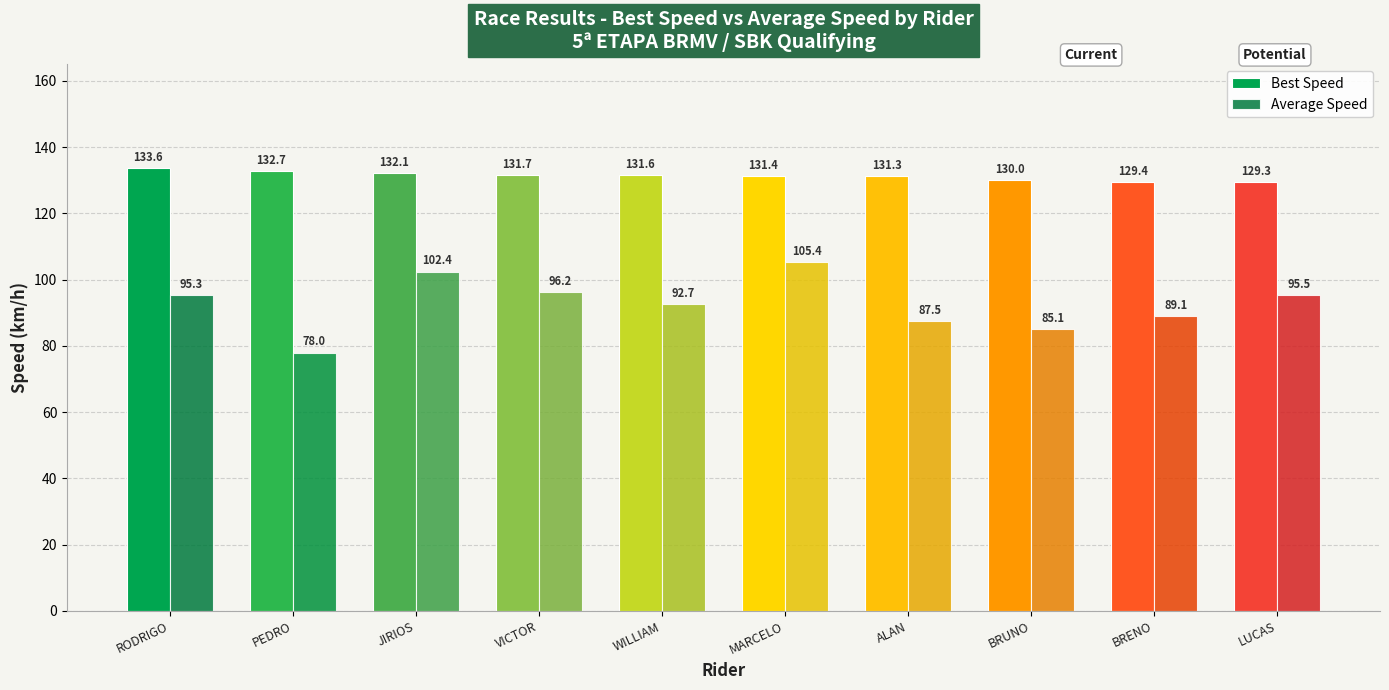

What is the difference between the Average Speed values at ALAN and PEDRO?

9.5